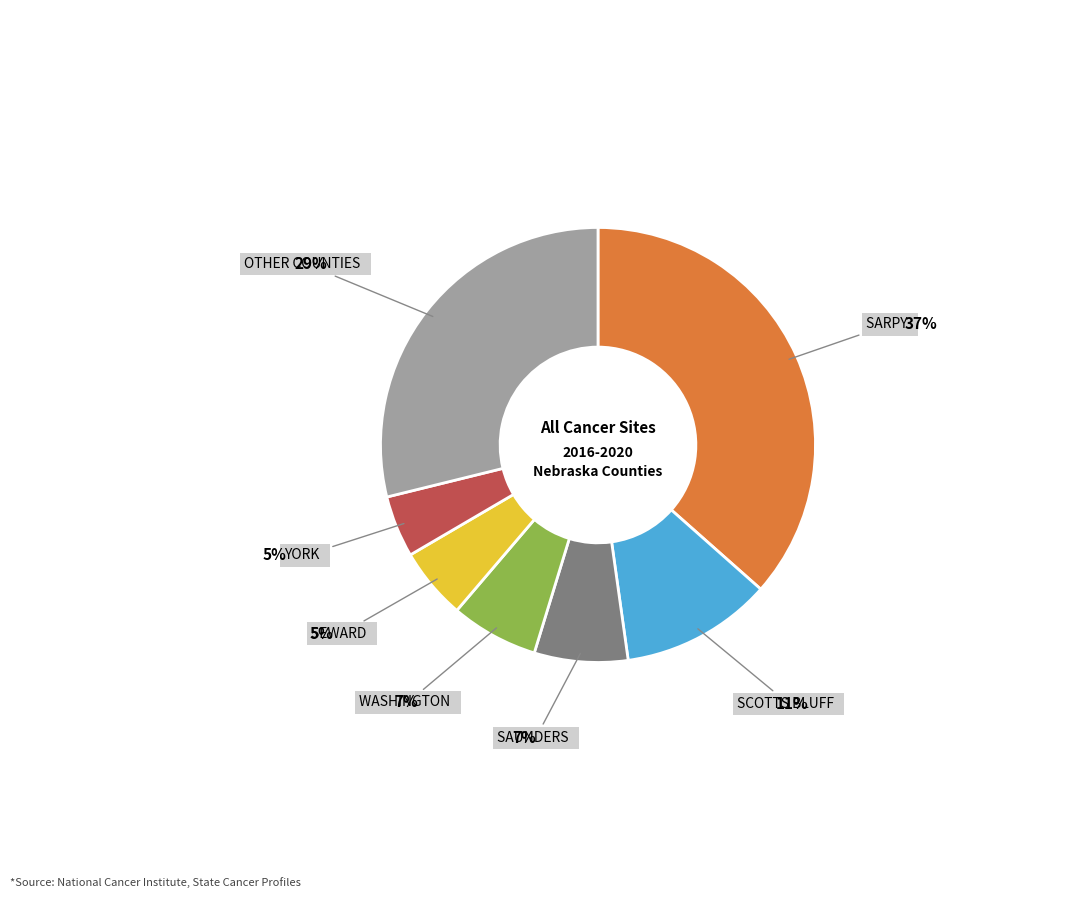

To the nearest percent, what is the difference between the largest and smallest slice percentages?

32%